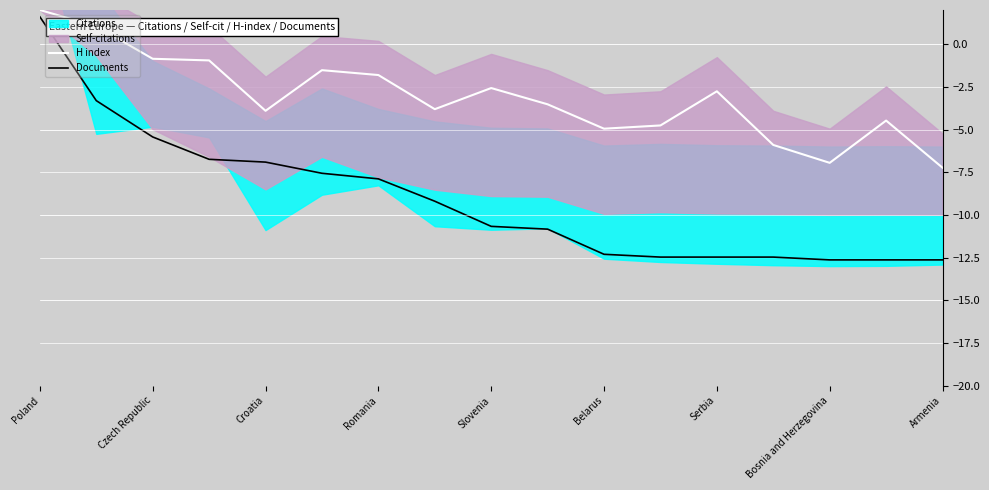

Is it true that H index equals -3.9 at Croatia?

True